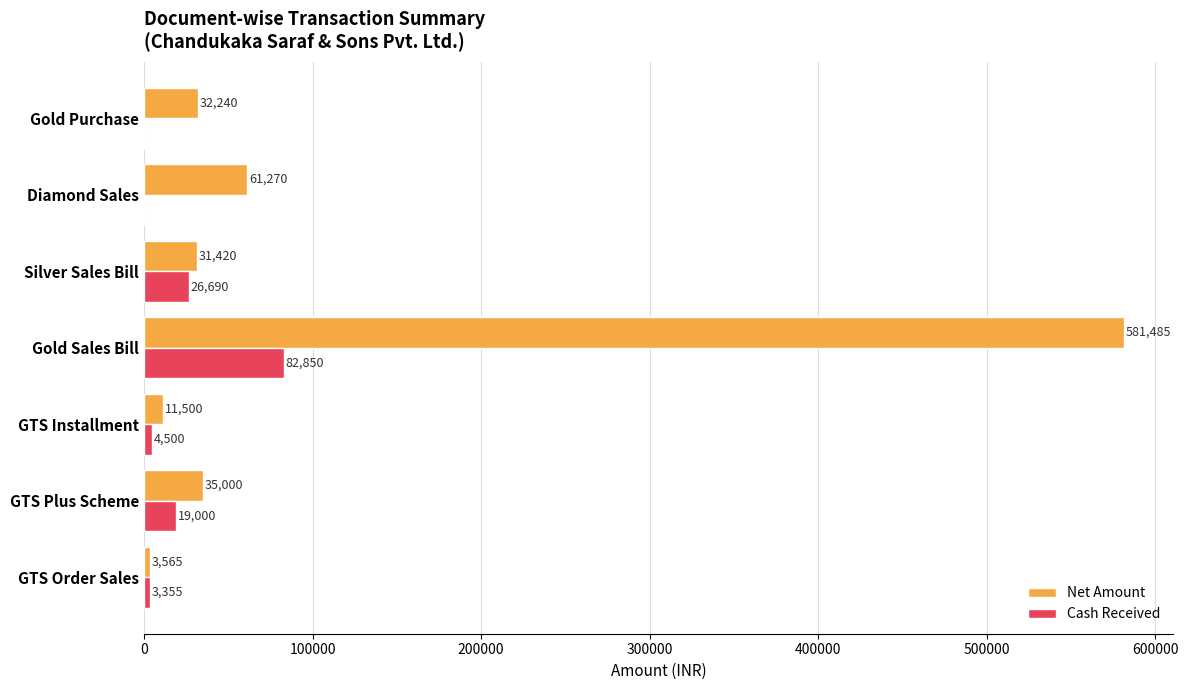

Which series changed the most between GTS Plus Scheme and Gold Purchase?

Cash Received